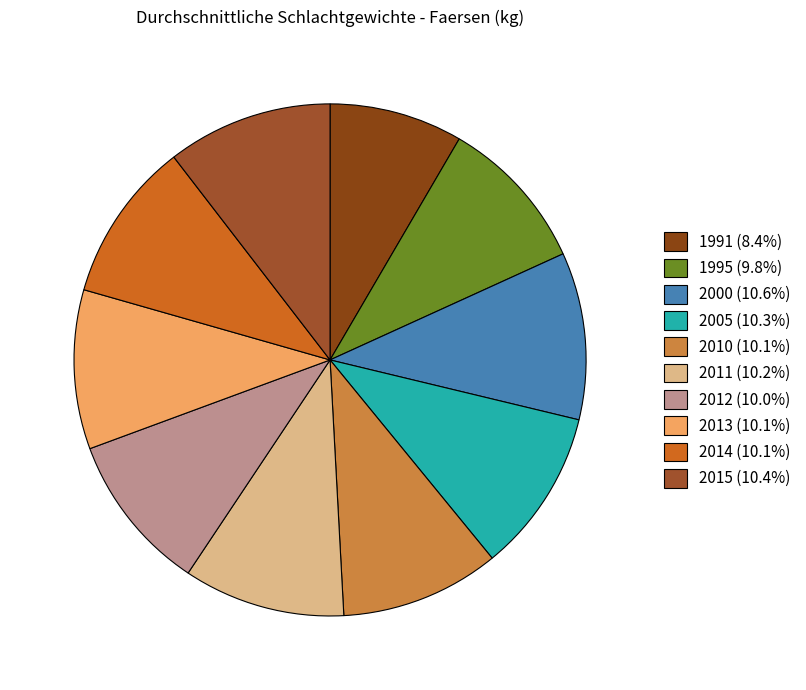

Does 2013 account for over 50% of the chart?

No